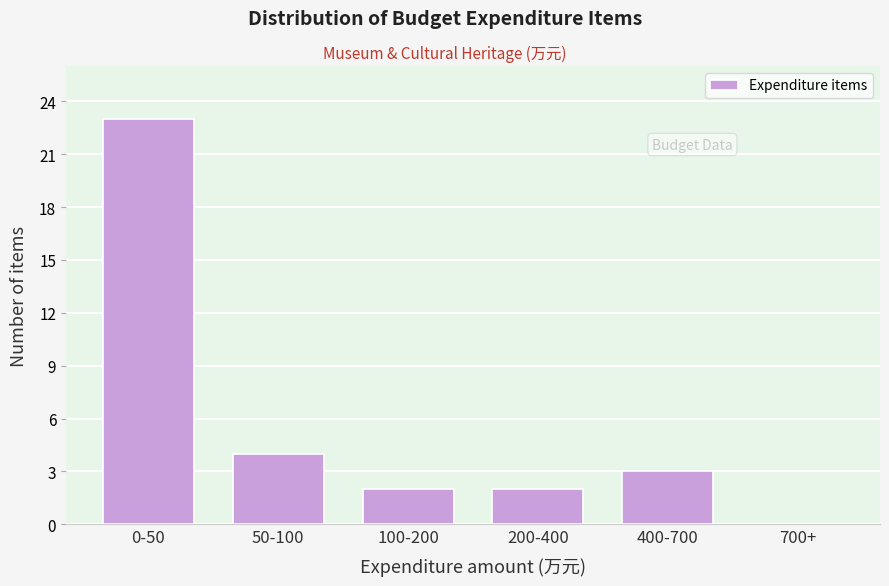

Reading left to right, what are all the values shown in this chart?

0-50=23	50-100=4	100-200=2	200-400=2	400-700=3	700+=0